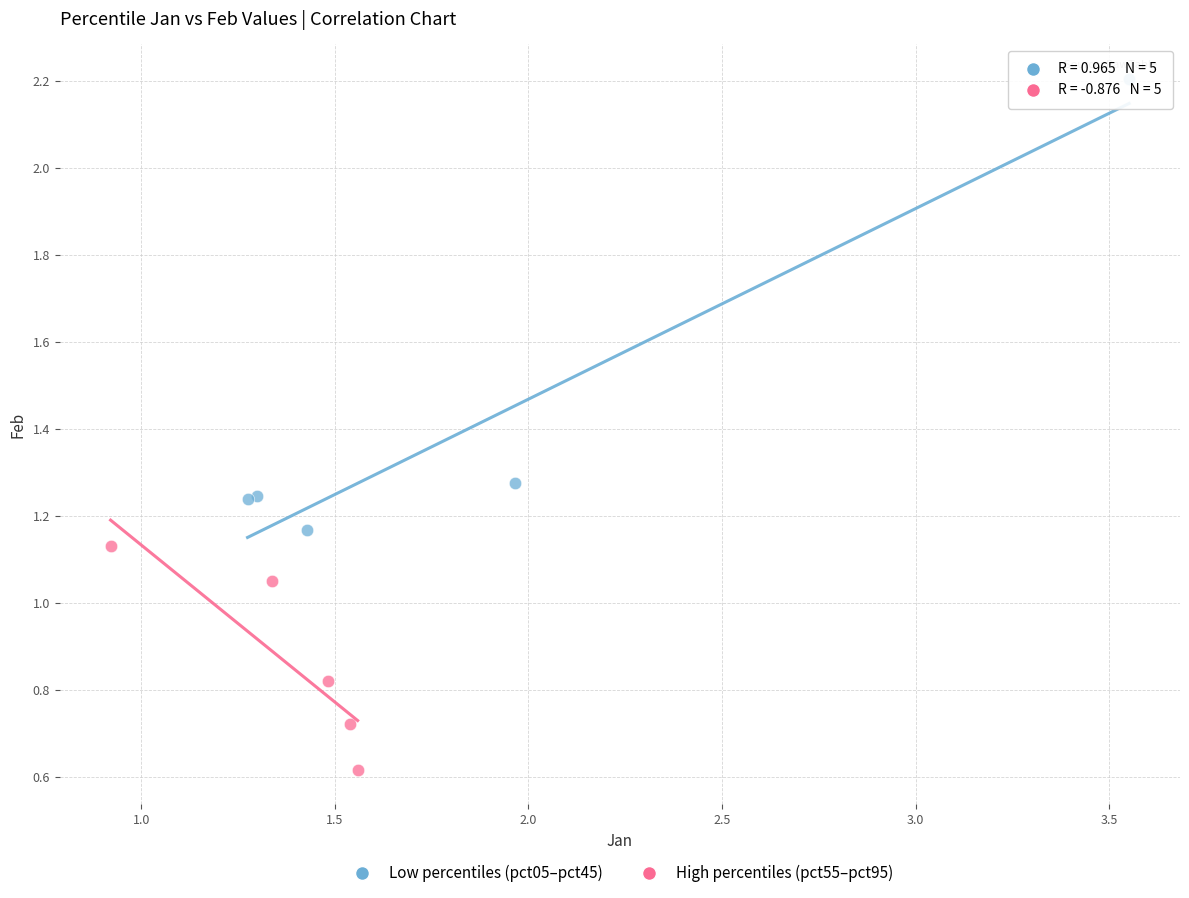

What are all the series names shown in the legend?

Low percentiles (pct05–pct45), High percentiles (pct55–pct95)